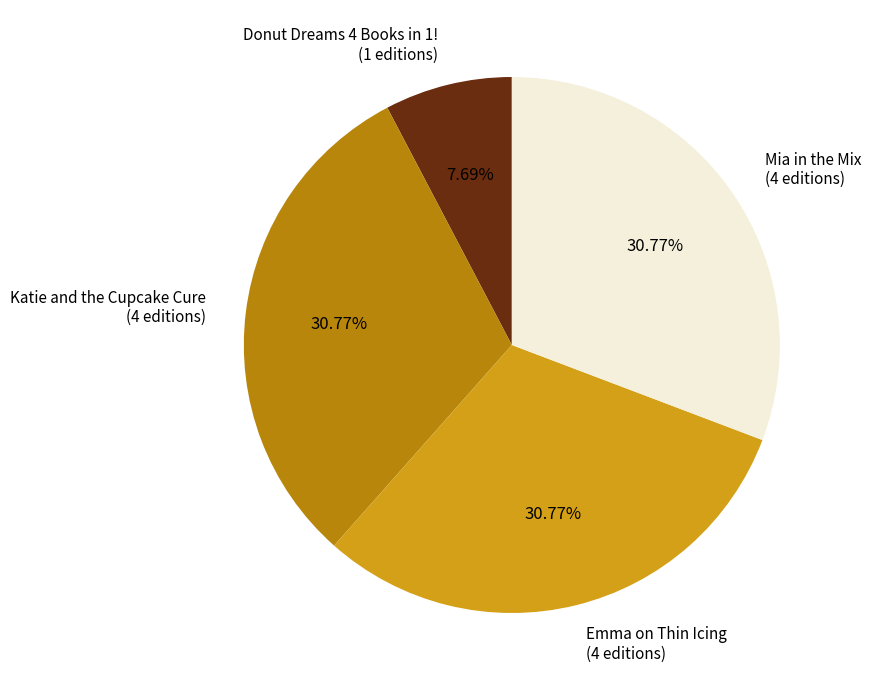

Is it true that Mia in the Mix is 41% of the pie?

False